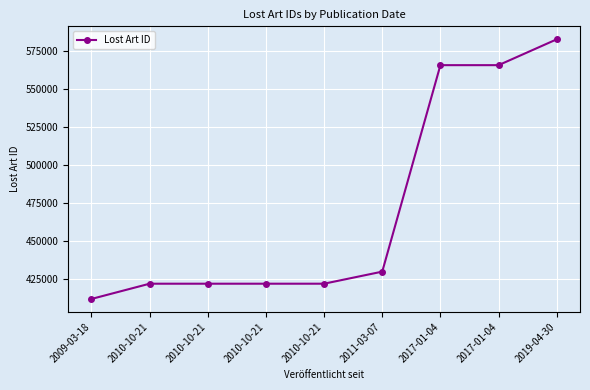

What is the greatest value displayed?

582990